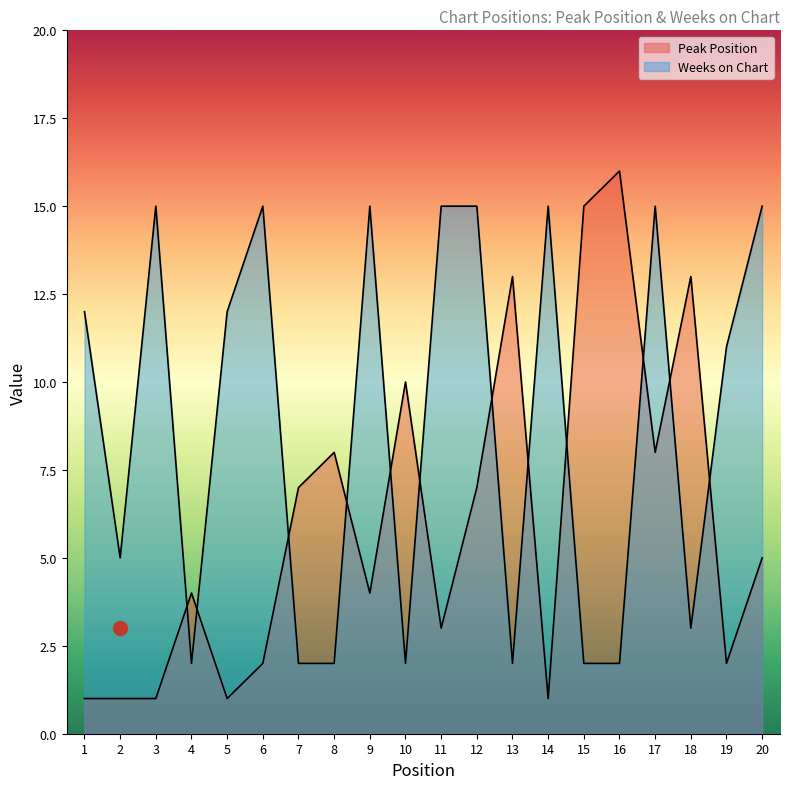

Between 20 and 9, which is larger?

20